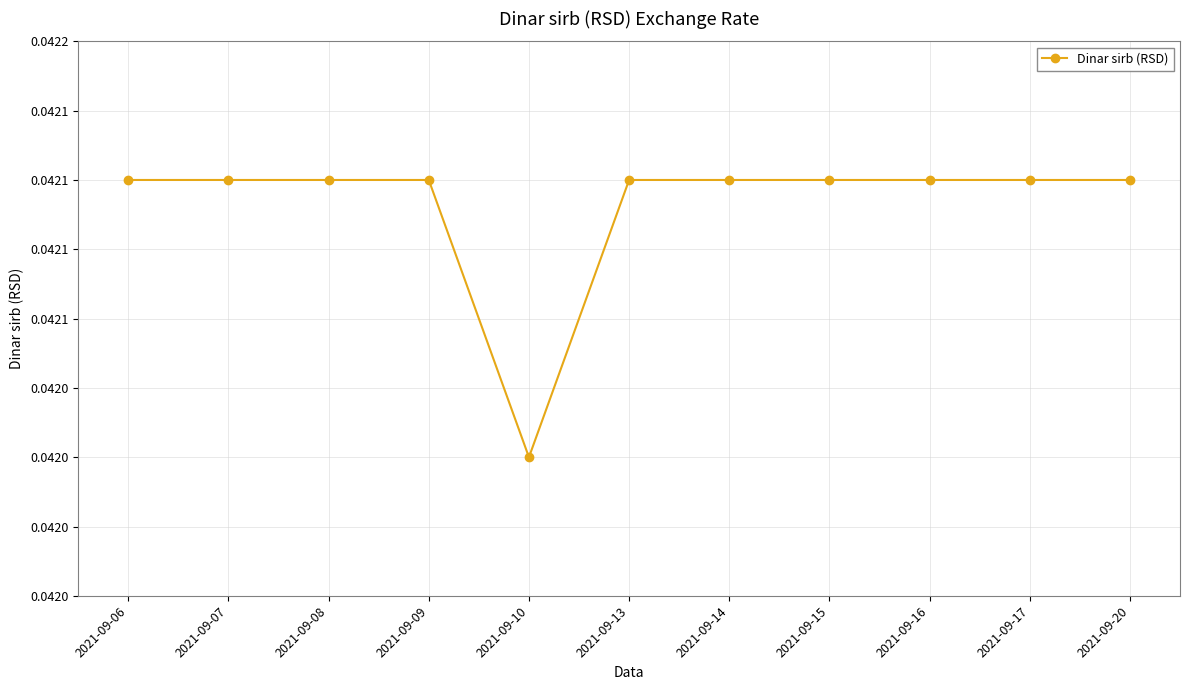

How many interior local valleys (lower than both neighbors) does the data have?

1